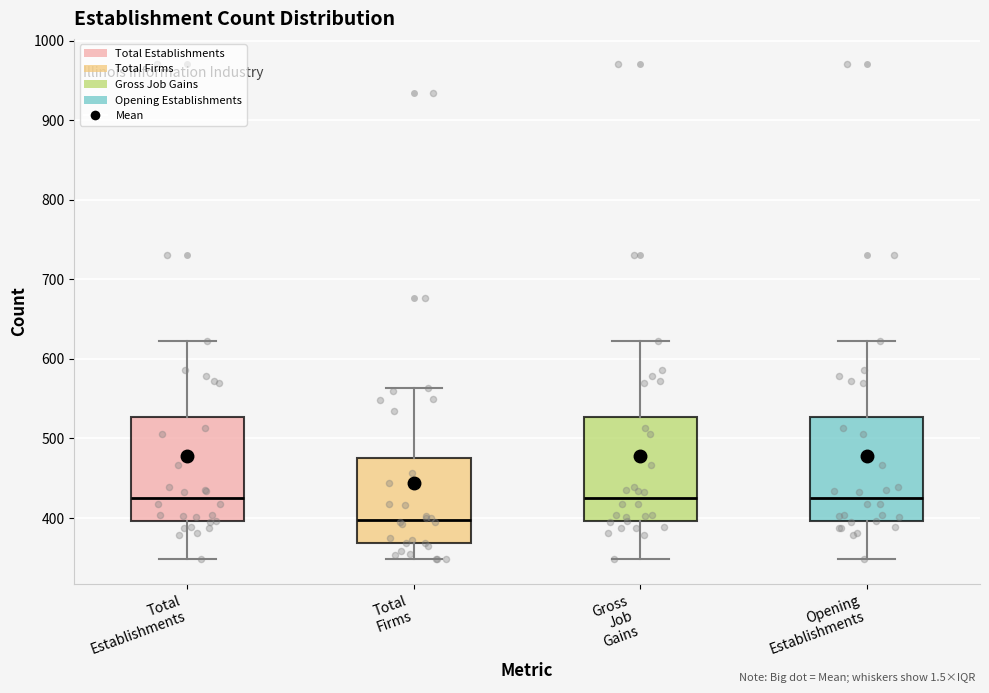

Reading left to right, read every box against the y-axis: the position of its median line, the range the box covers, and the ends of its whiskers. The values are not printed on the chart, so give them approximately, as read against the axis.

Total Establishments: median 430, box 400 to 530, whiskers 350 to 620
Total Firms: median 400, box 370 to 480, whiskers 350 to 560
Gross Job Gains: median 430, box 400 to 530, whiskers 350 to 620
Opening Establishments: median 430, box 400 to 530, whiskers 350 to 620